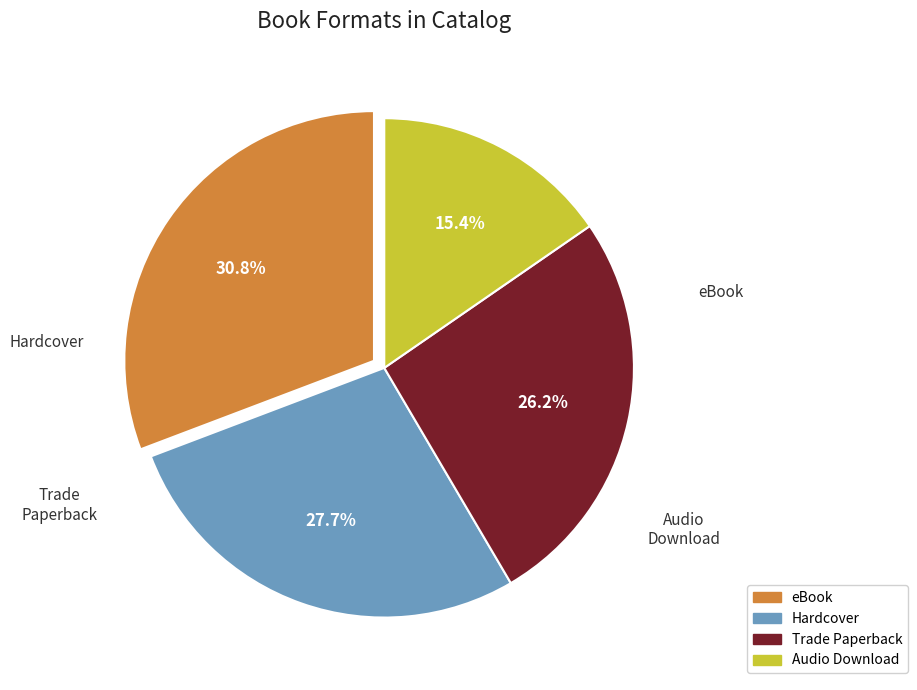

To the nearest percent, what is the combined percentage of Audio Download and Trade Paperback?

42%